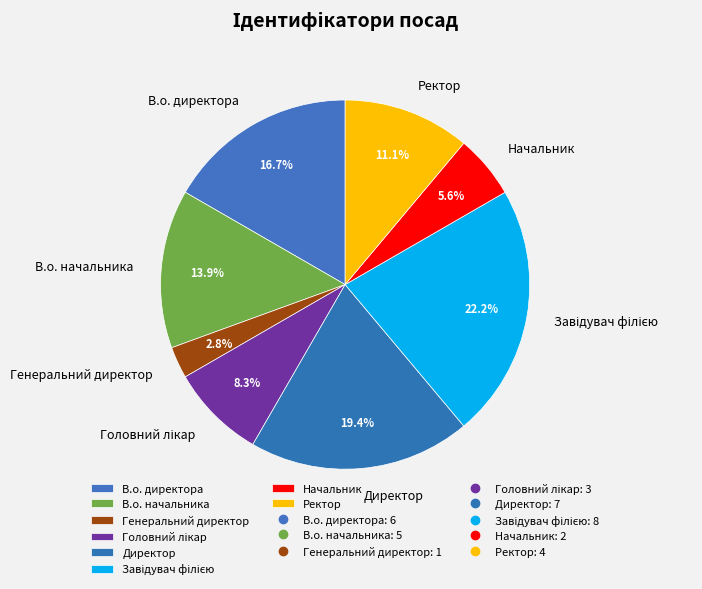

To the nearest percent, what percentage of the pie is Ректор?

11%